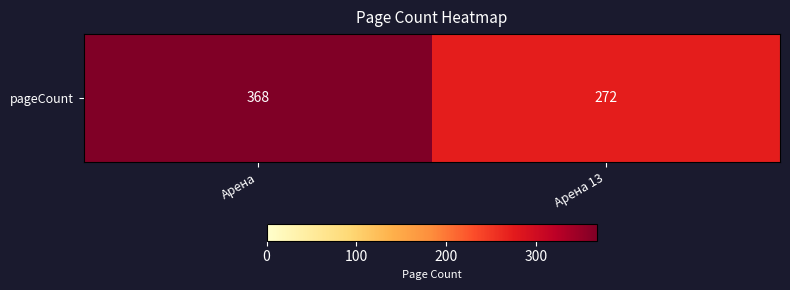

Which has a higher value, Арена 13 or Арена?

Арена